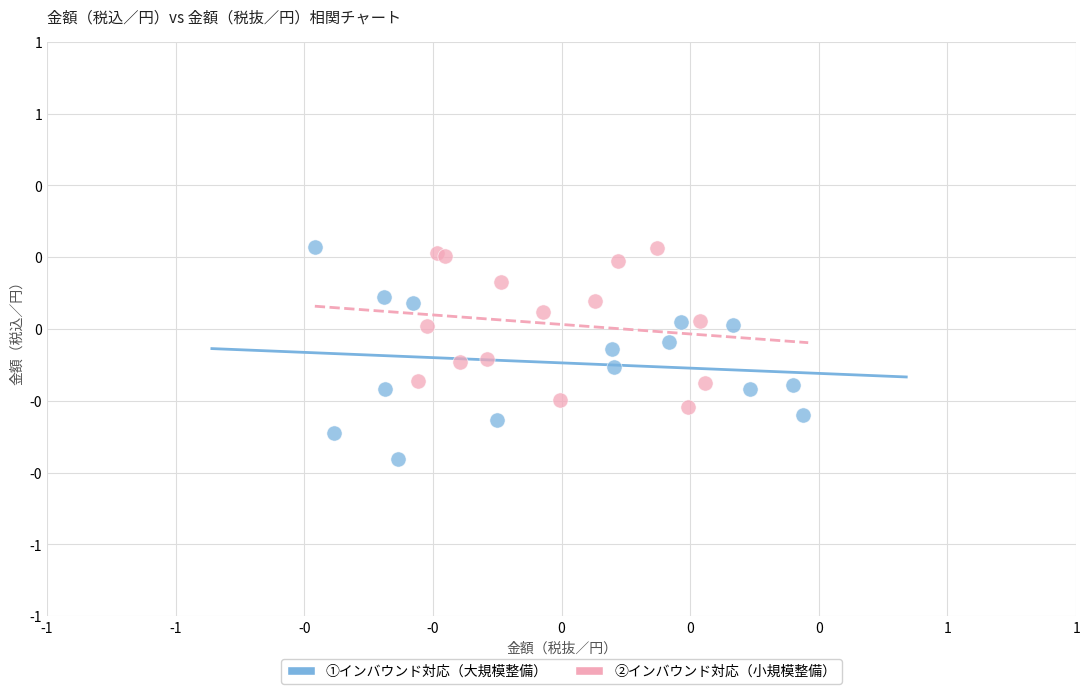

Which series has the widest spread of Y values?

①インバウンド対応（大規模整備）